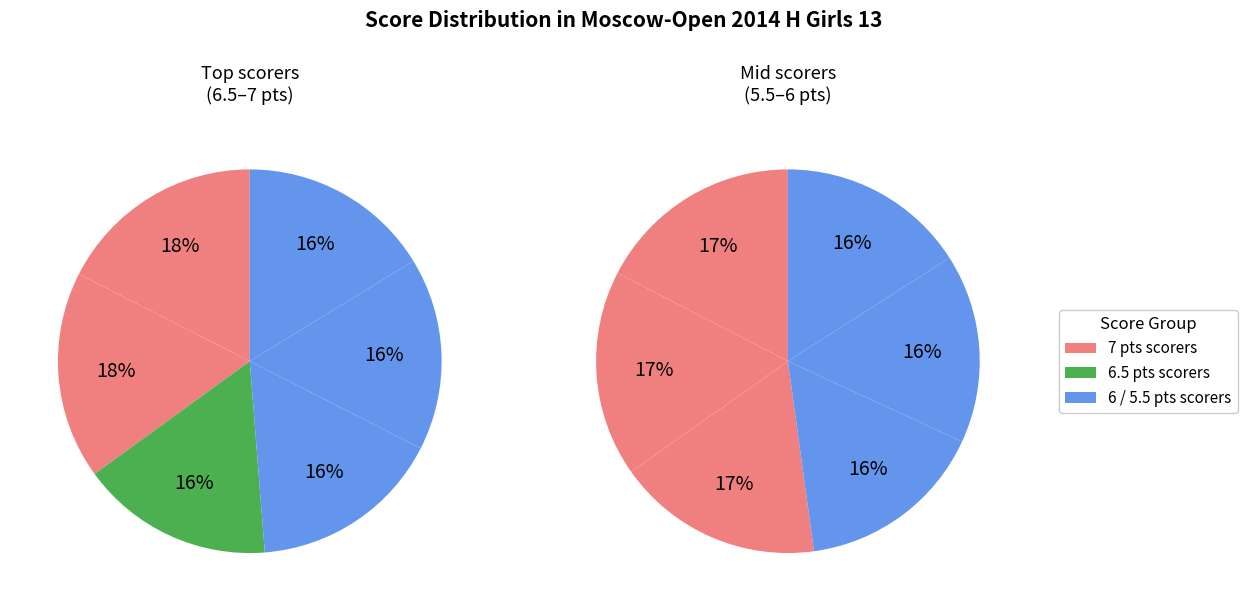

Is 5 the majority of the pie?

No